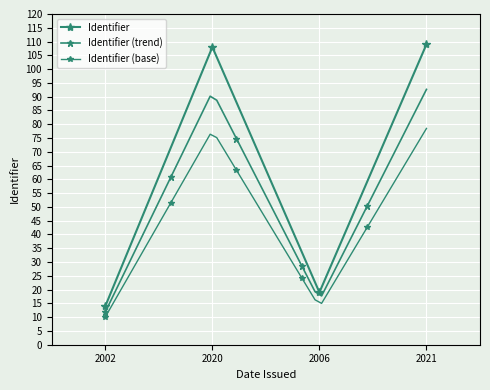

Is it true that the value at 2020 is 108?

True